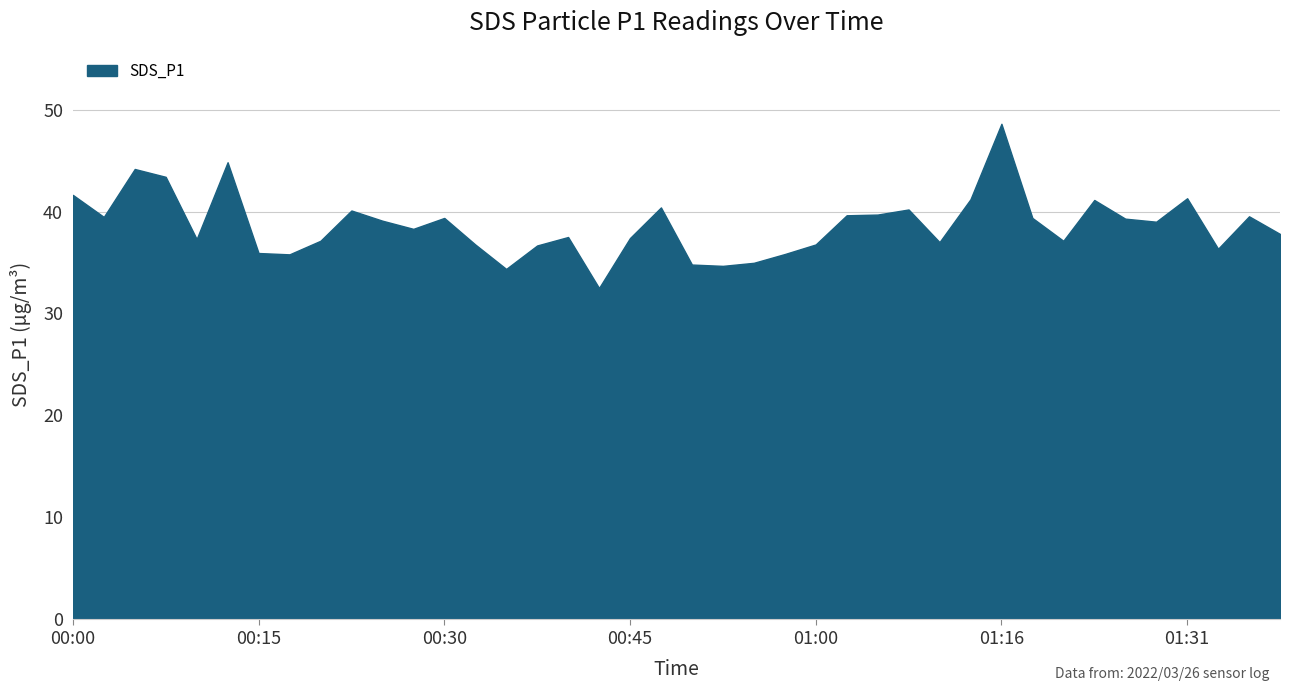

What is the difference between the maximum and minimum values?

16.1